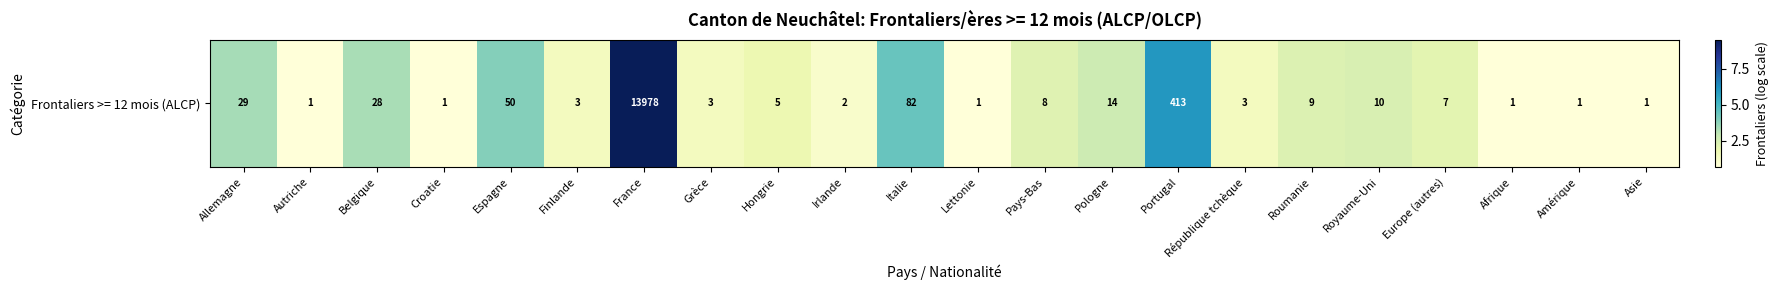

Reading left to right, transcribe all the data shown in this chart.

Allemagne=3.4	Autriche=0.7	Belgique=3.4	Croatie=0.7	Espagne=3.9	Finlande=1.4	France=9.5	Grèce=1.4	Hongrie=1.8	Irlande=1.1	Italie=4.4	Lettonie=0.7	Pays-Bas=2.2	Pologne=2.7	Portugal=6.0	République tchèque=1.4	Roumanie=2.3	Royaume-Uni=2.4	Europe (autres)=2.1	Afrique=0.7	Amérique=0.7	Asie=0.7